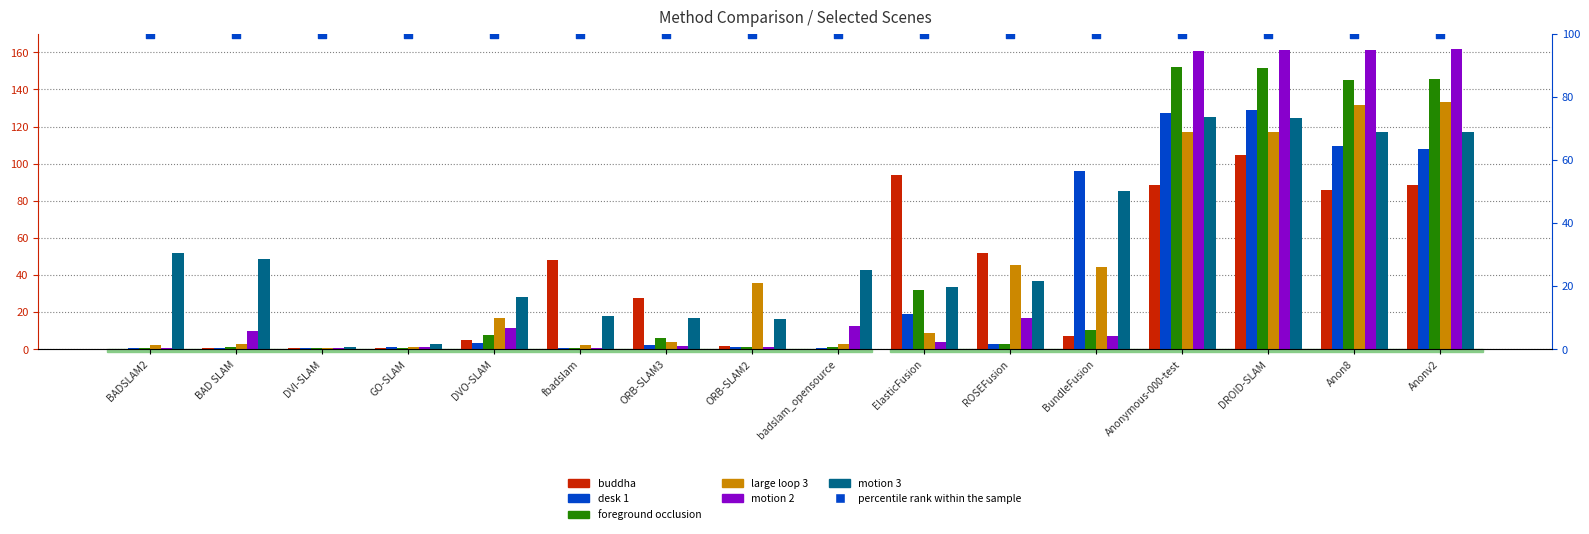

Which series has the largest total across all categories?

motion 3